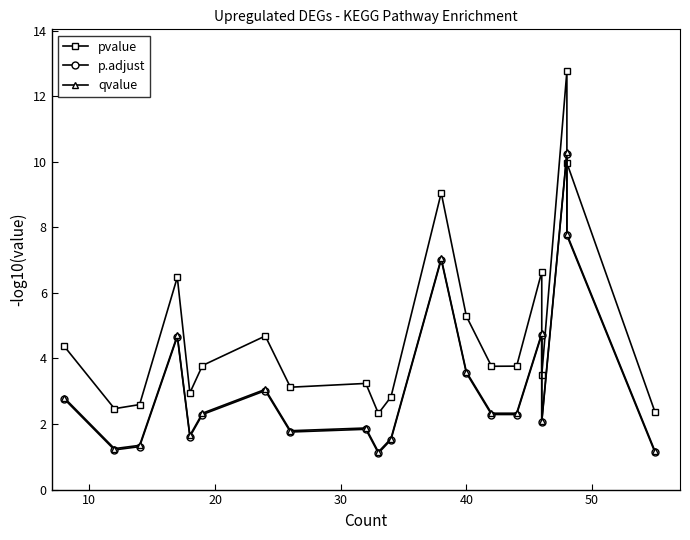

Reading right to left, extract all data points from this chart.

pvalue: 2.4	10.0	12.8	3.5	6.6	3.8	3.8	5.3	9.1	2.8	2.3	3.2	3.1	4.7	3.8	2.9	6.5	2.6	2.5	4.4
p.adjust: 1.1	7.8	10.3	2.1	4.7	2.3	2.3	3.6	7.0	1.5	1.1	1.8	1.8	3.0	2.3	1.6	4.7	1.3	1.2	2.8
qvalue: 1.2	7.8	10.3	2.1	4.8	2.3	2.3	3.6	7.1	1.6	1.2	1.9	1.8	3.1	2.3	1.7	4.7	1.4	1.2	2.8